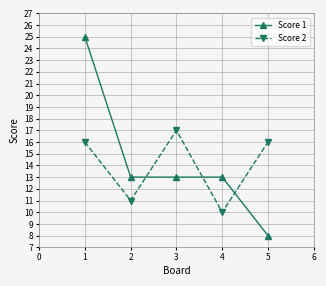

At which category is the sum across all series the highest?

1